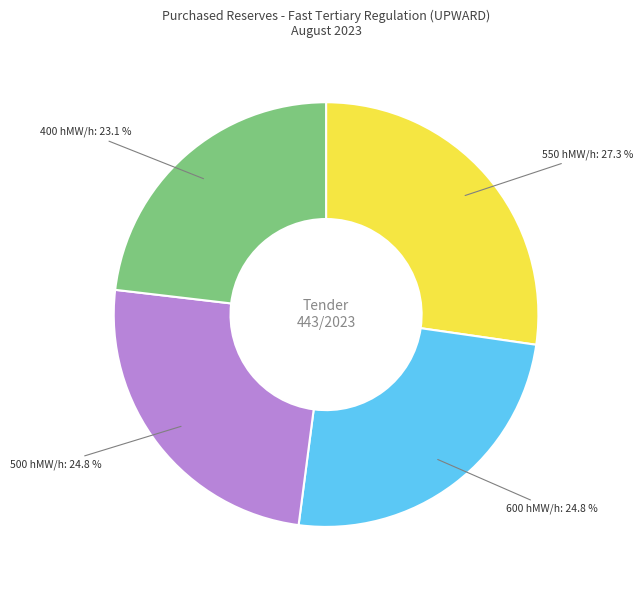

Is there a majority slice in this chart?

No